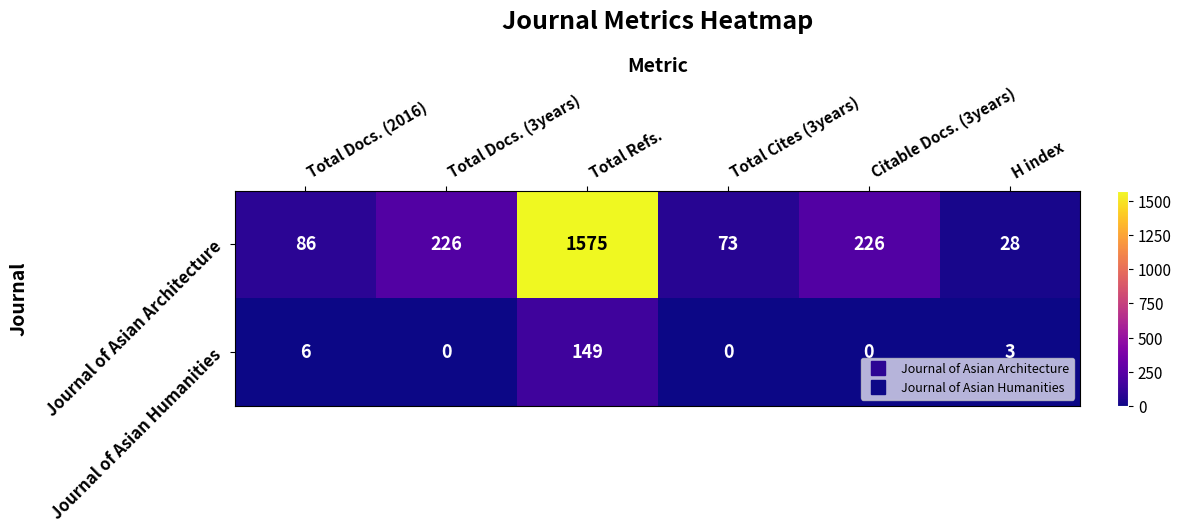

What is the approximate value of Journal of Asian Architecture at Total Cites (3years)?

73